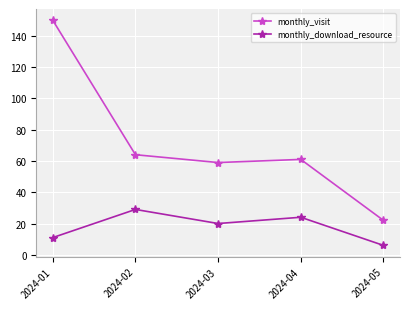

Reading right to left, transcribe all the data shown in this chart.

monthly_visit: 2024-05=22	2024-04=61	2024-03=59	2024-02=64	2024-01=150
monthly_download_resource: 2024-05=6	2024-04=24	2024-03=20	2024-02=29	2024-01=11